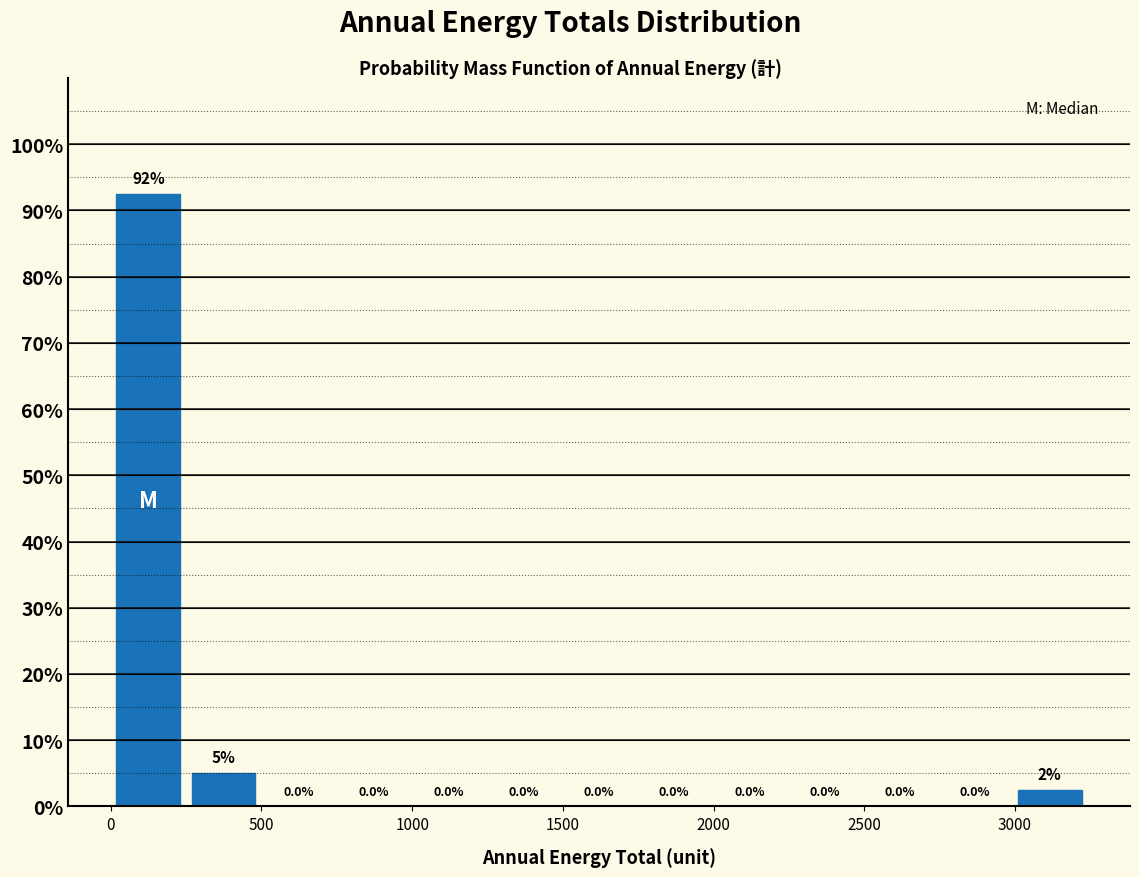

Which range on the x-axis has the tallest bar?

0 to 250